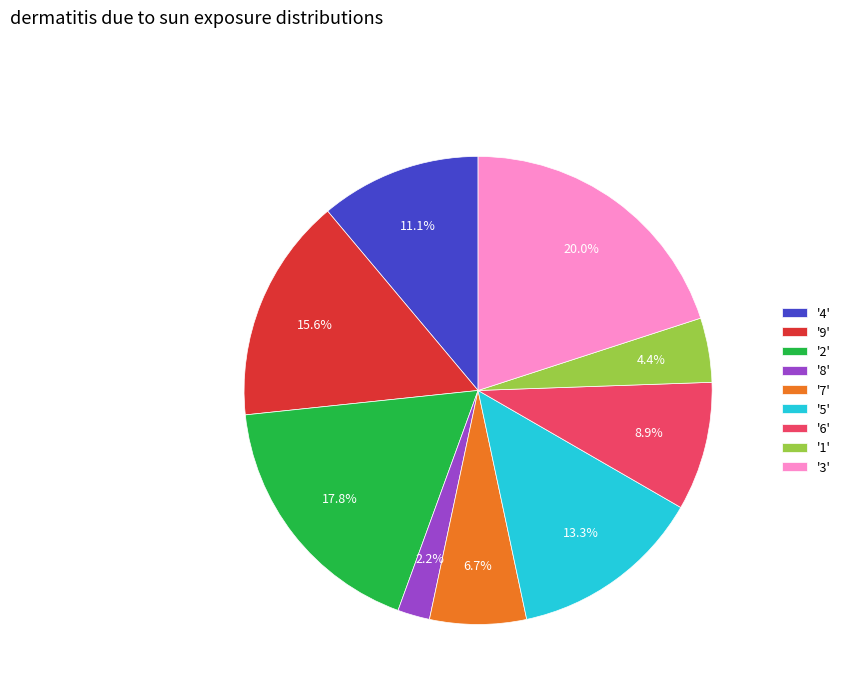

Approximately how many times larger is the value at '3' compared to '7'?

3.0